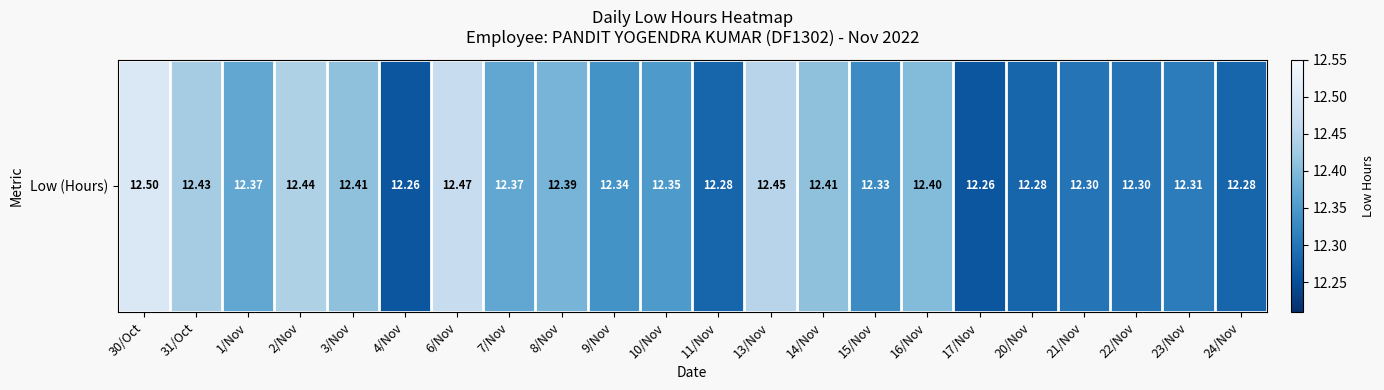

At which label is the value closest to 12?

4/Nov